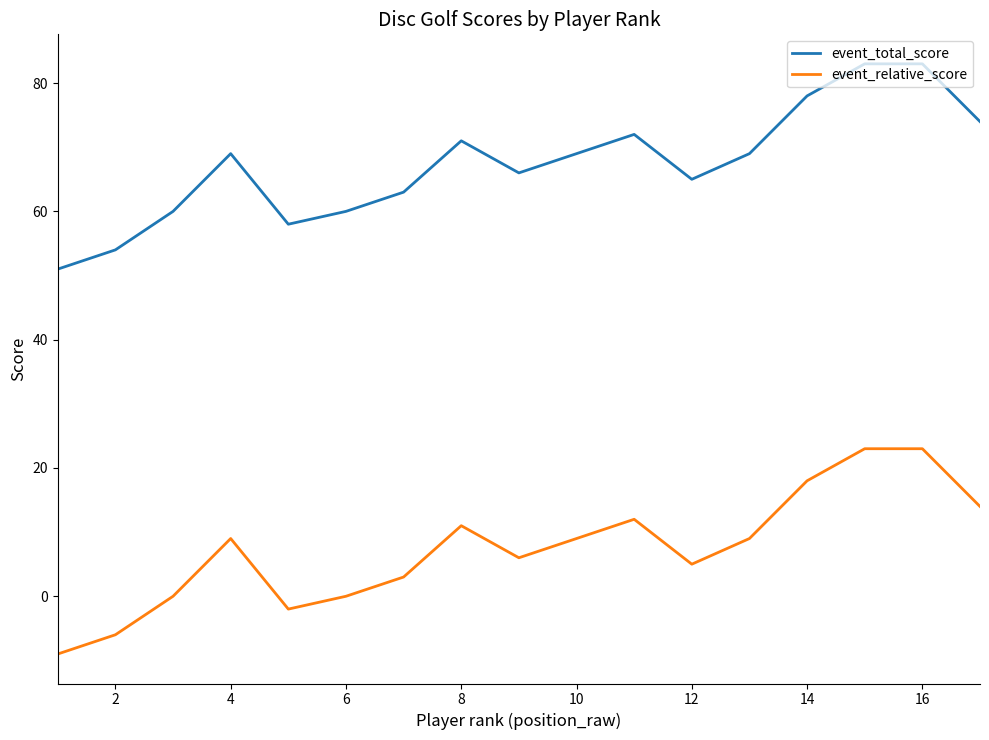

What is the maximum value for event_relative_score?

23